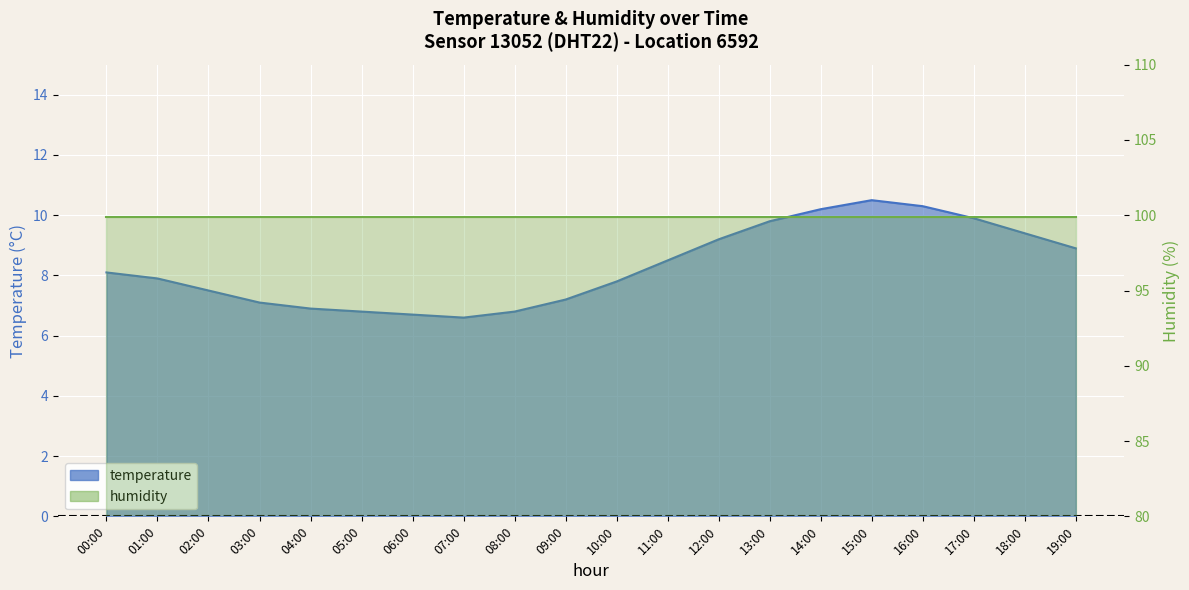

What is the change in value from 01:00 to 17:00?

+2.0